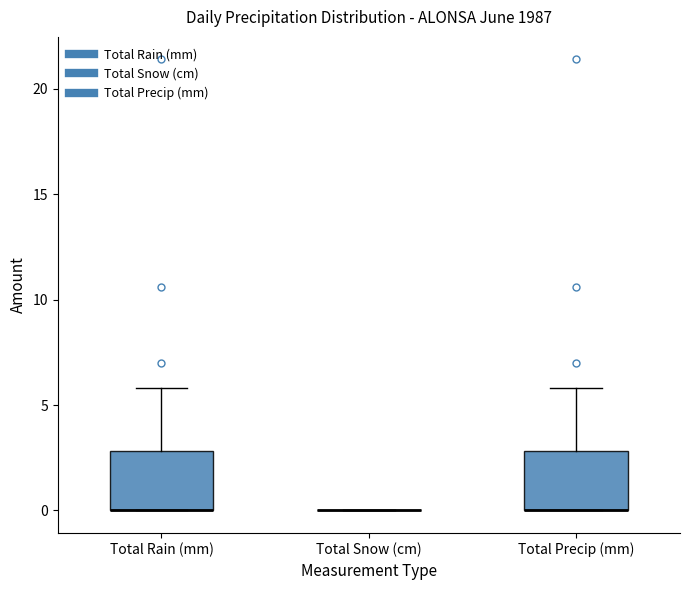

Reading left to right, read every box against the y-axis: the position of its median line, the range the box covers, and the ends of its whiskers. The values are not printed on the chart, so give them approximately, as read against the axis.

Total Rain (mm): median 0 (drawn on the box's lower edge), box 0 to 3, whiskers 0 to 6
Total Snow (cm): box collapsed to a line at 0, whiskers 0 to 0
Total Precip (mm): median 0 (drawn on the box's lower edge), box 0 to 3, whiskers 0 to 6